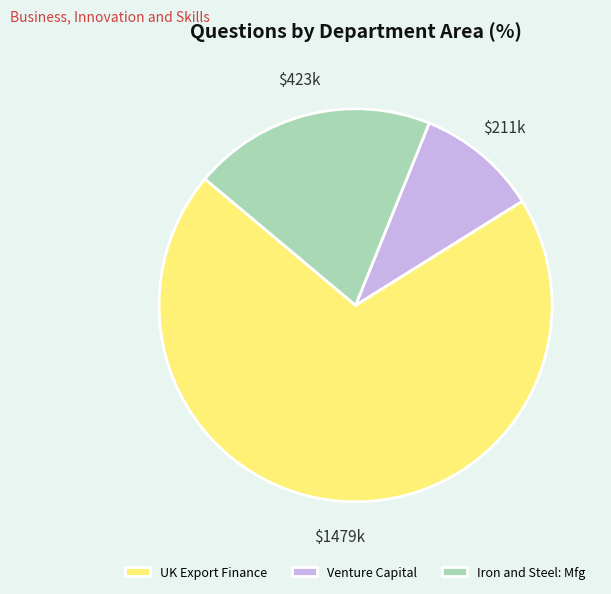

Approximately how many times larger is the value at UK Export Finance compared to Iron and Steel: Mfg?

3.5